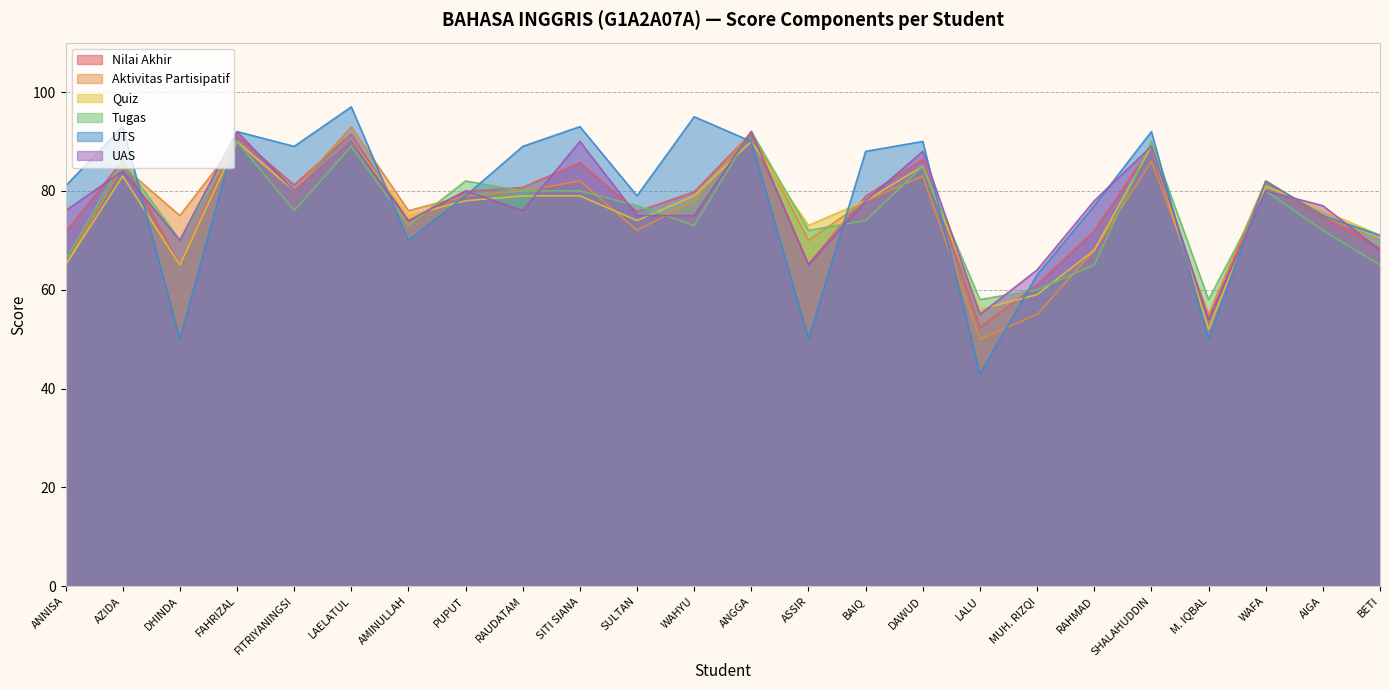

What are all the series names shown in the legend?

Nilai Akhir, Aktivitas Partisipatif, Quiz, Tugas, UTS, UAS